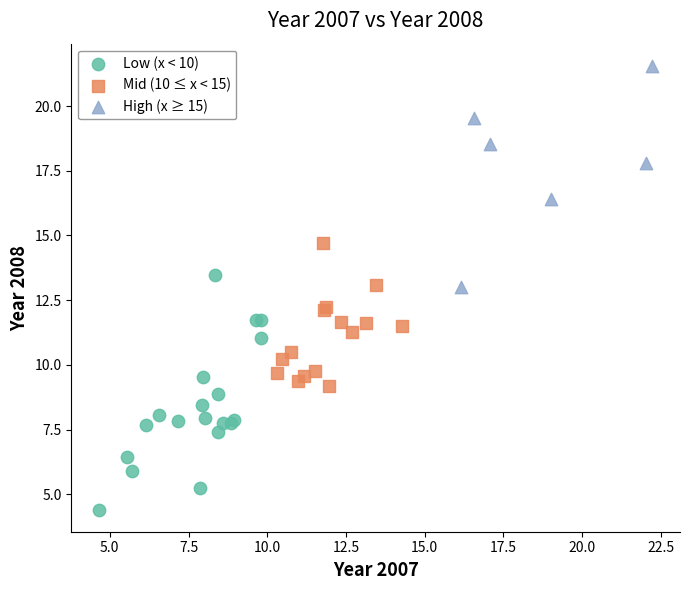

Which series contains the lowest Y value?

Low (x < 10)